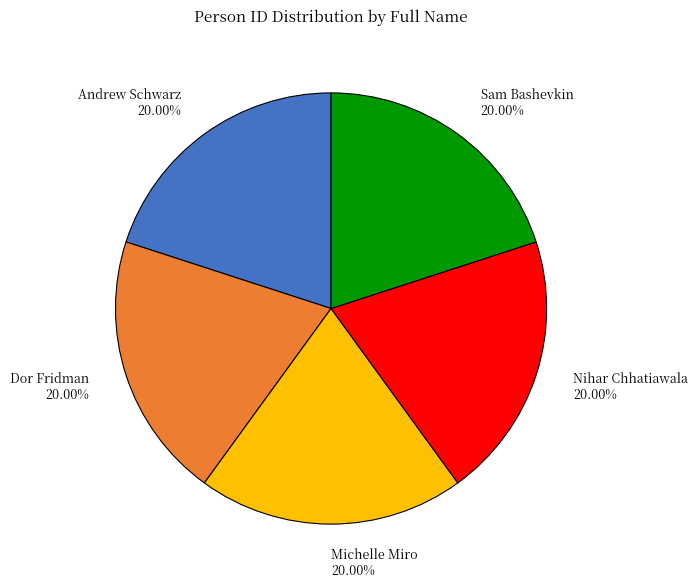

Combined, do Michelle Miro and Dor Fridman account for over 50%?

No